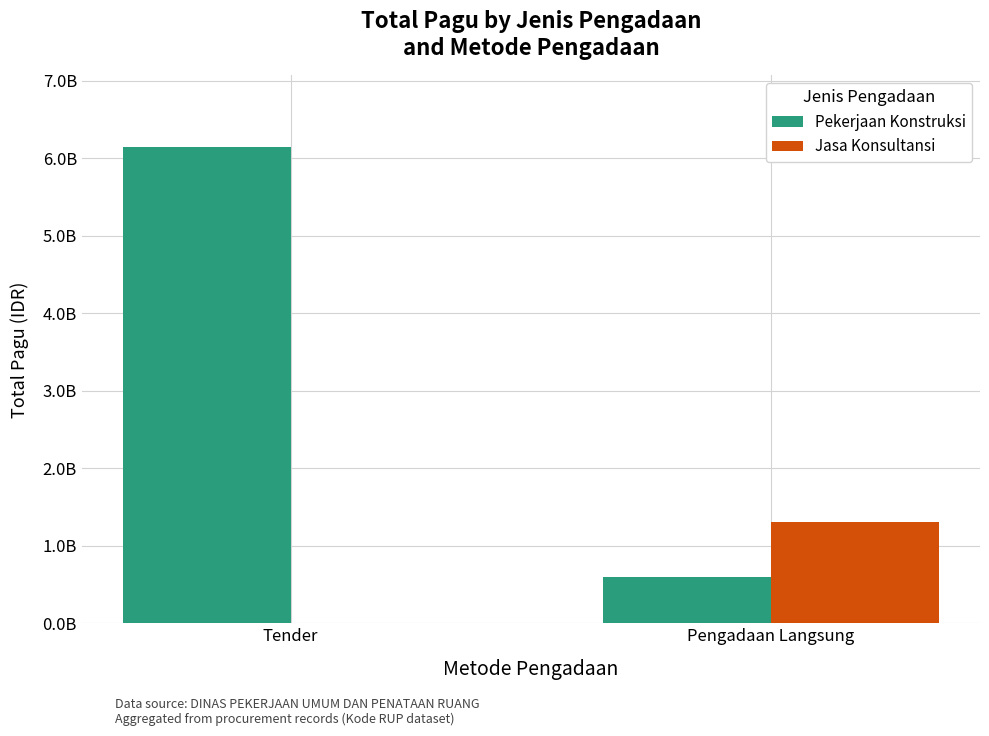

What are all the series names shown in the legend?

Pekerjaan Konstruksi, Jasa Konsultansi